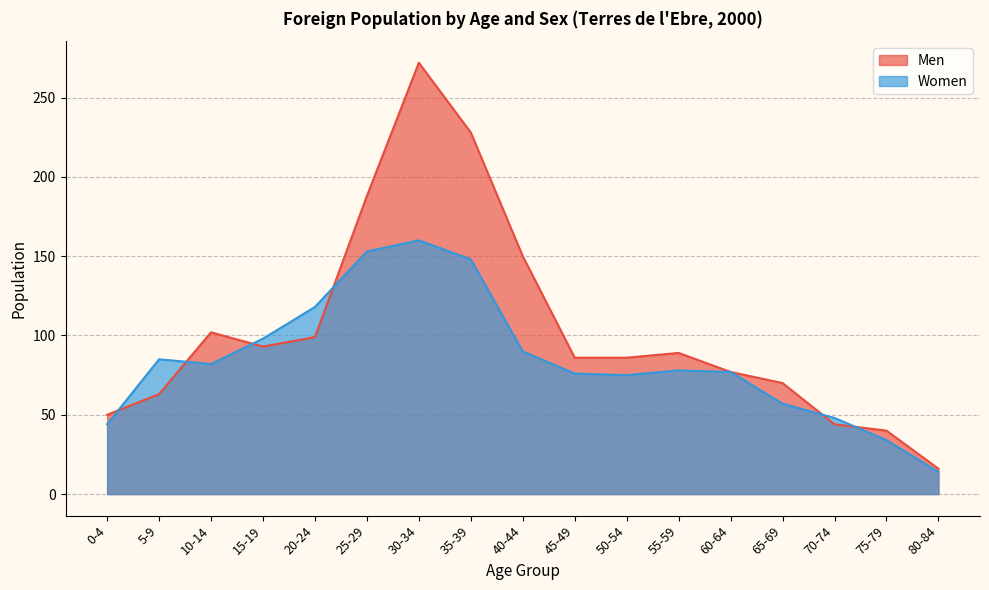

At which label does Men first exceed 86?

10-14